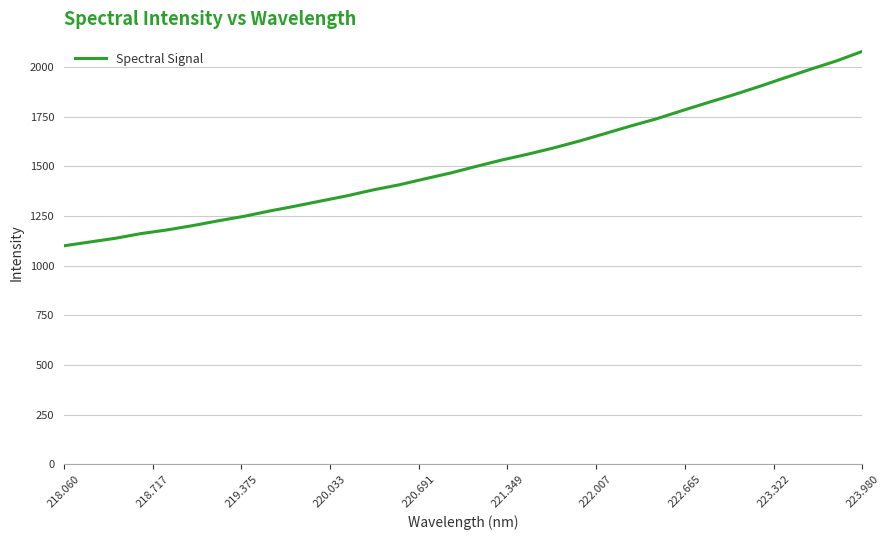

What is the smallest value displayed?

1100.3